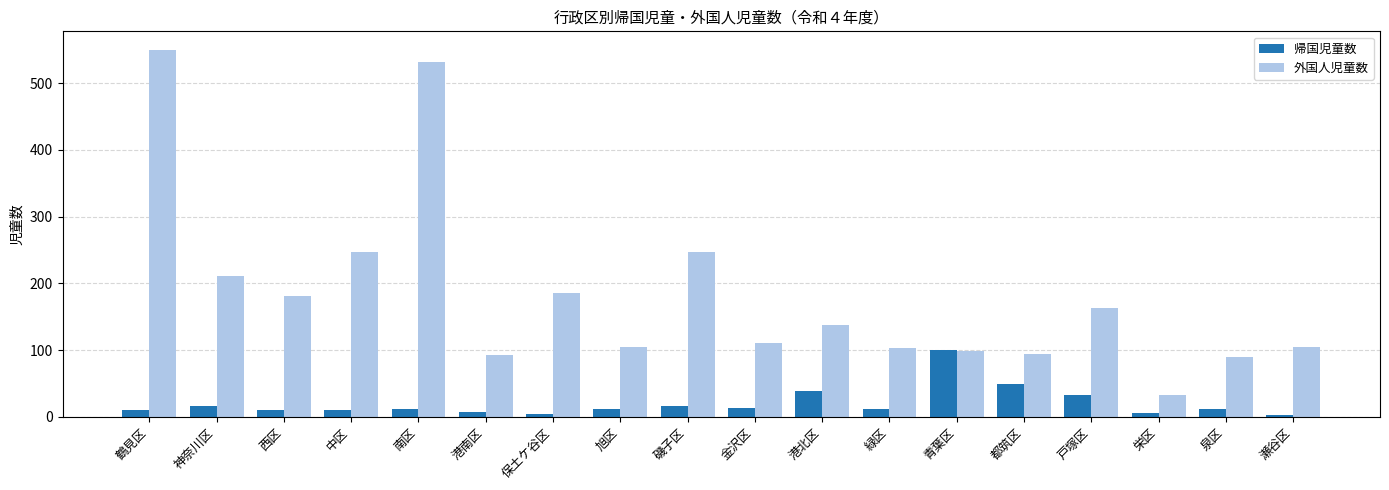

List the series in order of their peak value, lowest first.

帰国児童数, 外国人児童数